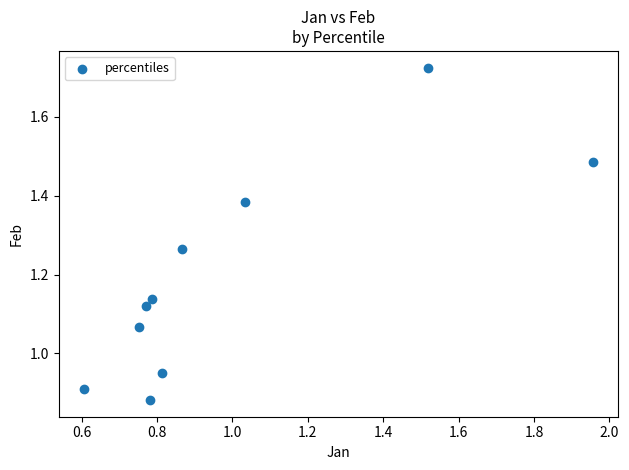

What is the range of Y values (max minus min)?

0.8